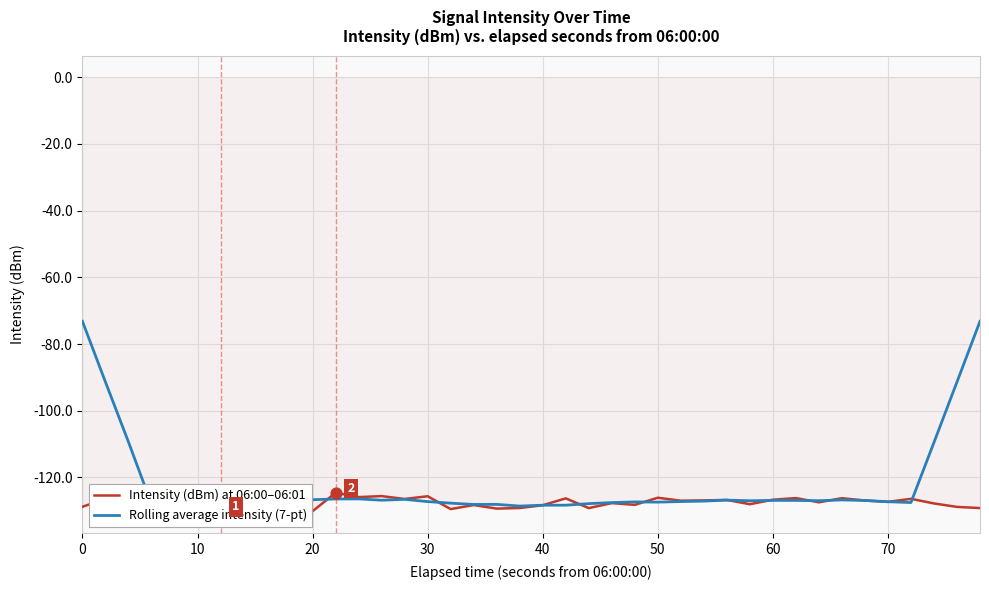

Which series reaches the maximum Y coordinate?

Rolling average intensity (7-pt)